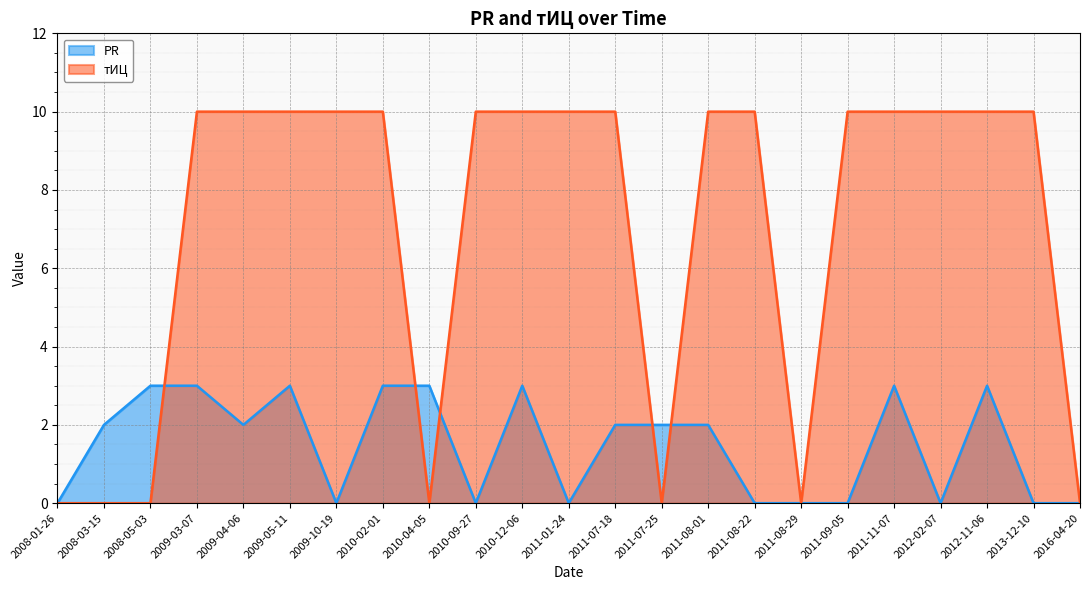

At which category is the sum across all series the highest?

2009-03-07